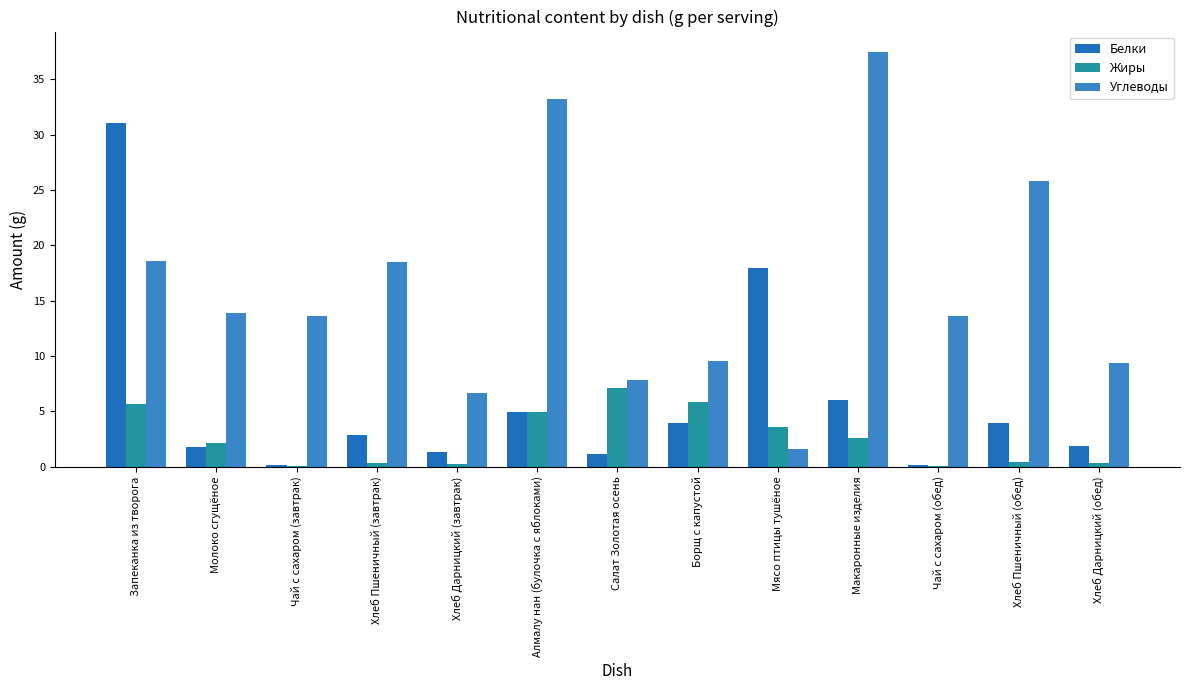

At which label does Белки reach its minimum?

Чай с сахаром (завтрак)